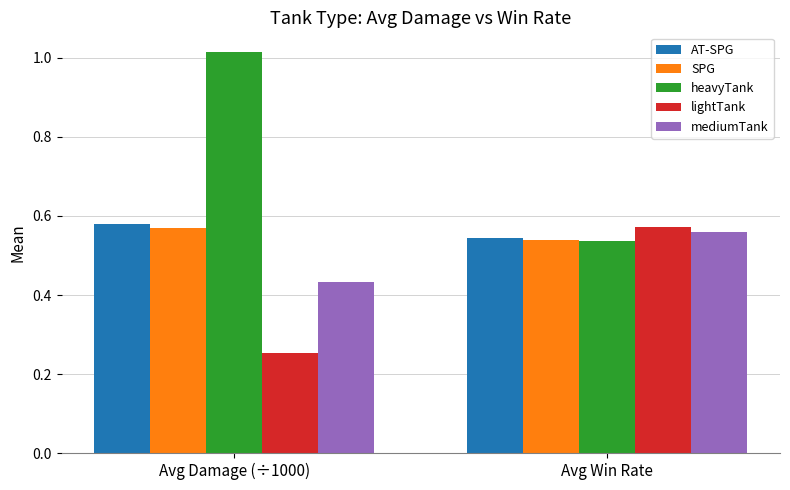

What are all the series names shown in the legend?

AT-SPG, SPG, heavyTank, lightTank, mediumTank